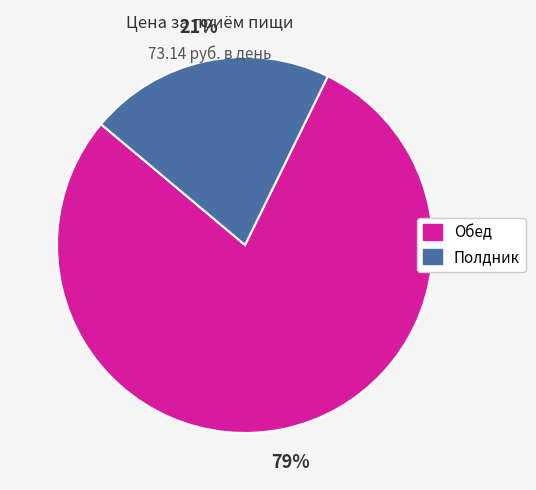

Does Полдник account for over 50% of the chart?

No